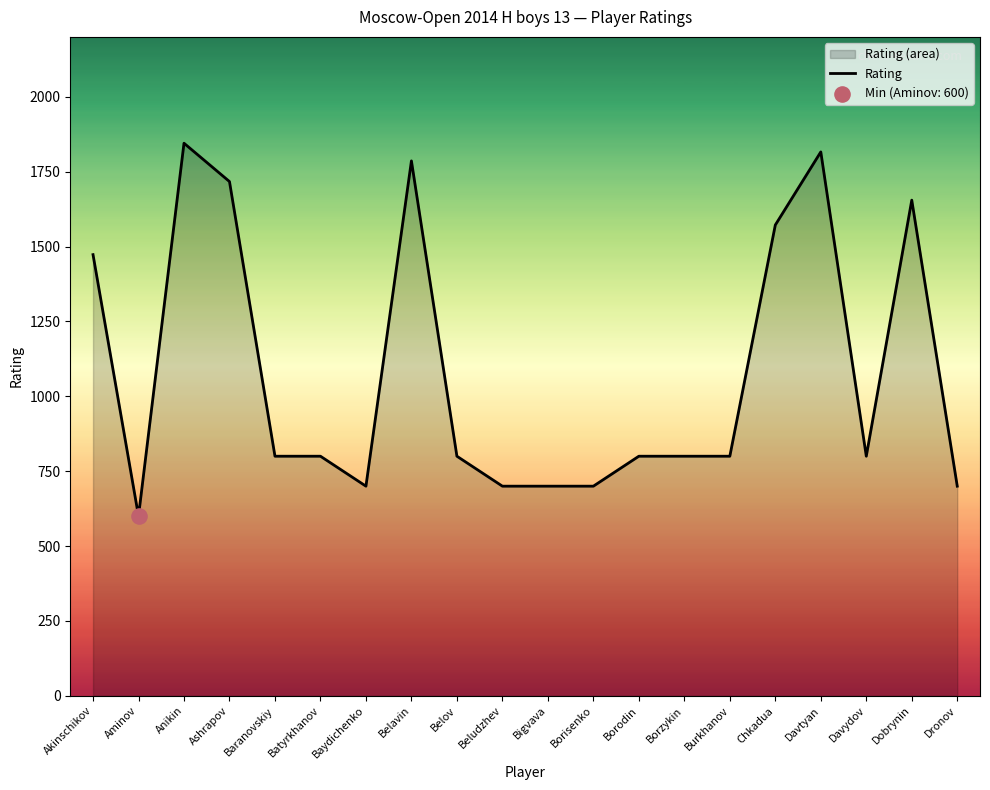

Approximately how many times larger is the value at Baranovskiy compared to Baydichenko?

1.1